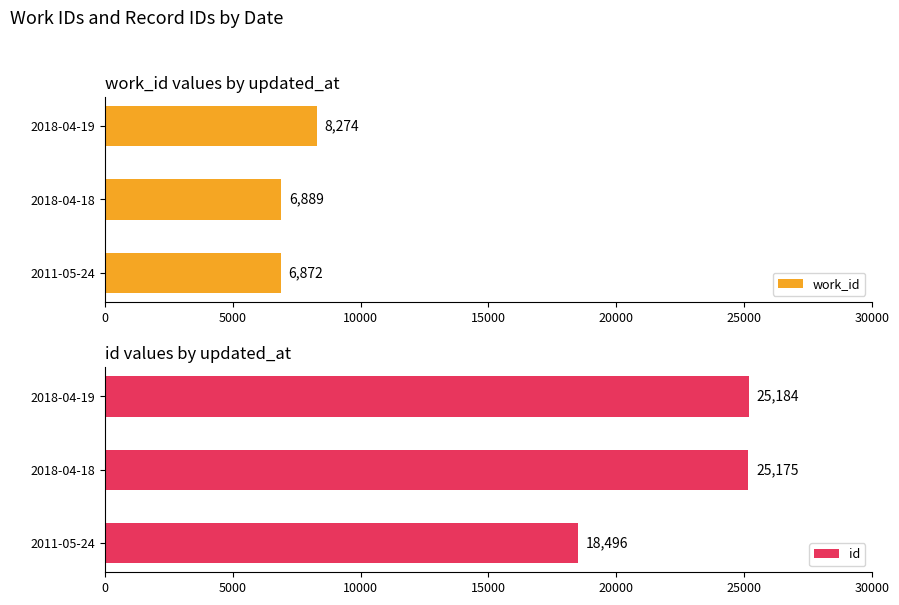

Where is work_id nearest to the value 7573?

2018-04-18